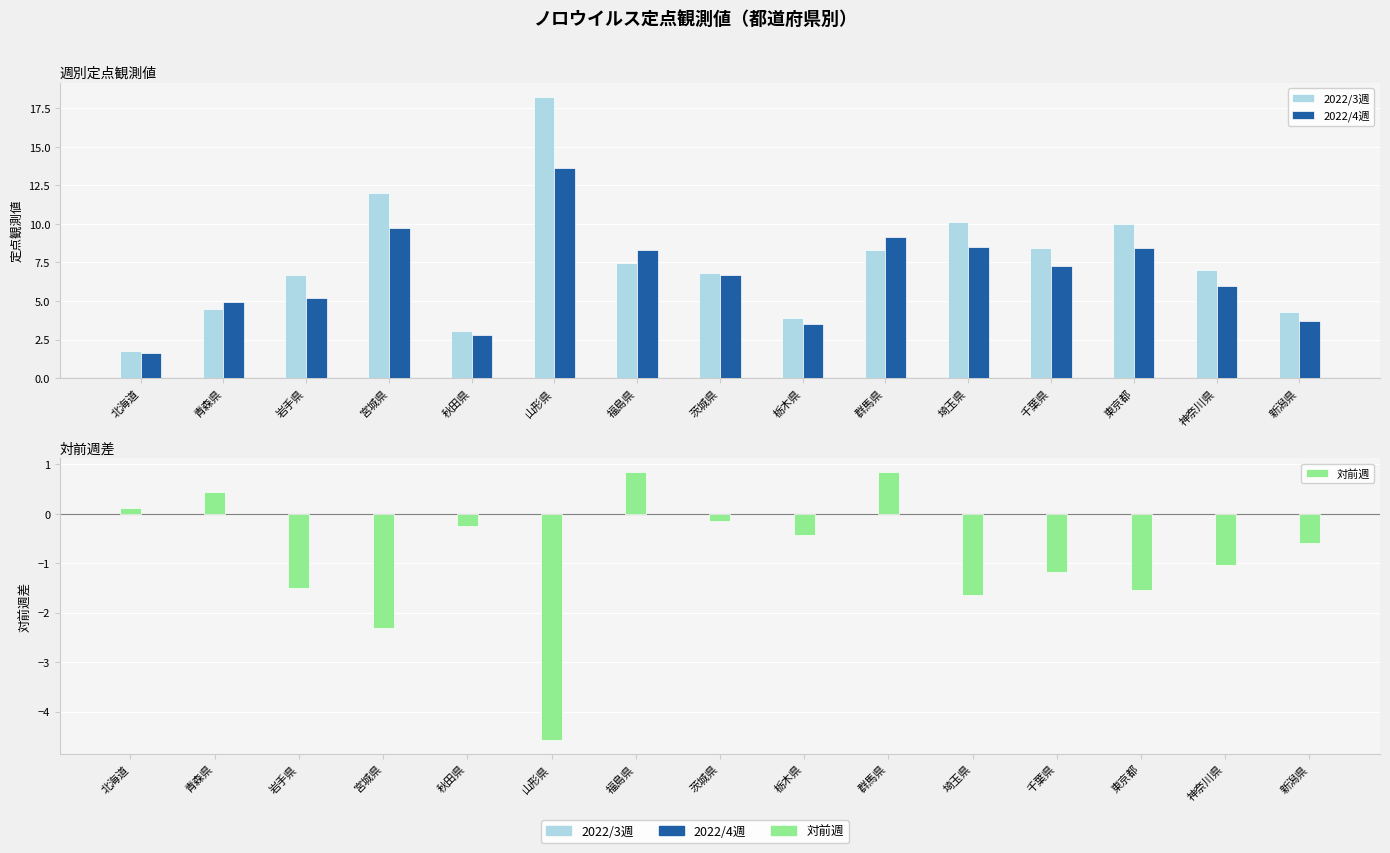

Reading left to right, extract all data points from this chart.

2022/3週: 1.8	4.5	6.7	12.0	3.0	18.2	7.4	6.8	3.9	8.3	10.2	8.5	10.0	7.0	4.3
2022/4週: 1.6	5.0	5.2	9.7	2.8	13.7	8.3	6.7	3.5	9.2	8.5	7.3	8.4	6.0	3.7
対前週: 0.1	0.4	-1.5	-2.3	-0.2	-4.6	0.8	-0.1	-0.4	0.8	-1.6	-1.2	-1.6	-1.0	-0.6